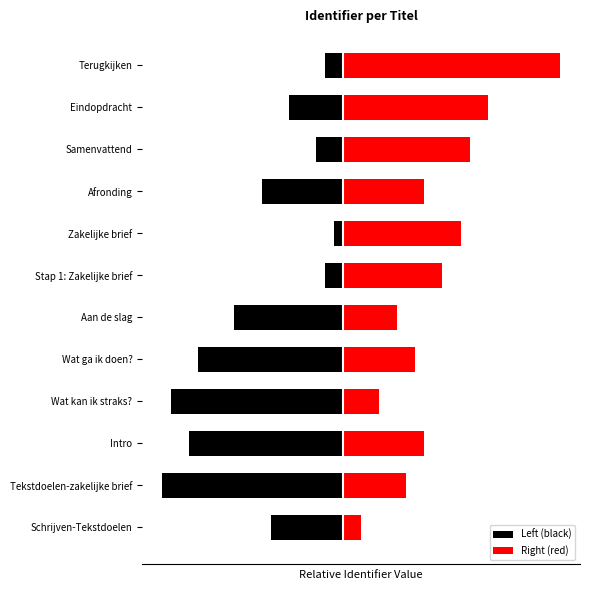

How many distinct data groups are displayed?

2